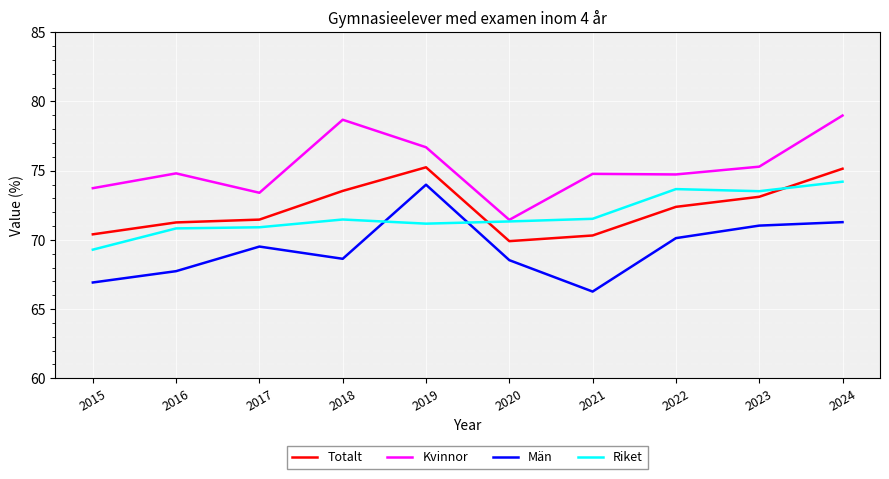

Is it true that Kvinnor equals 115.2 at 2023?

False